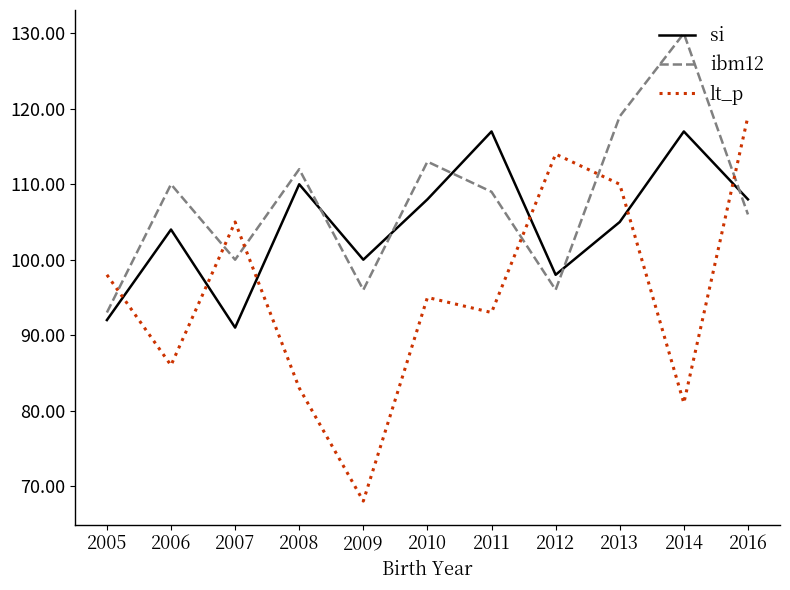

After their last crossing, which series has the higher values: ibm12 or lt_p?

lt_p